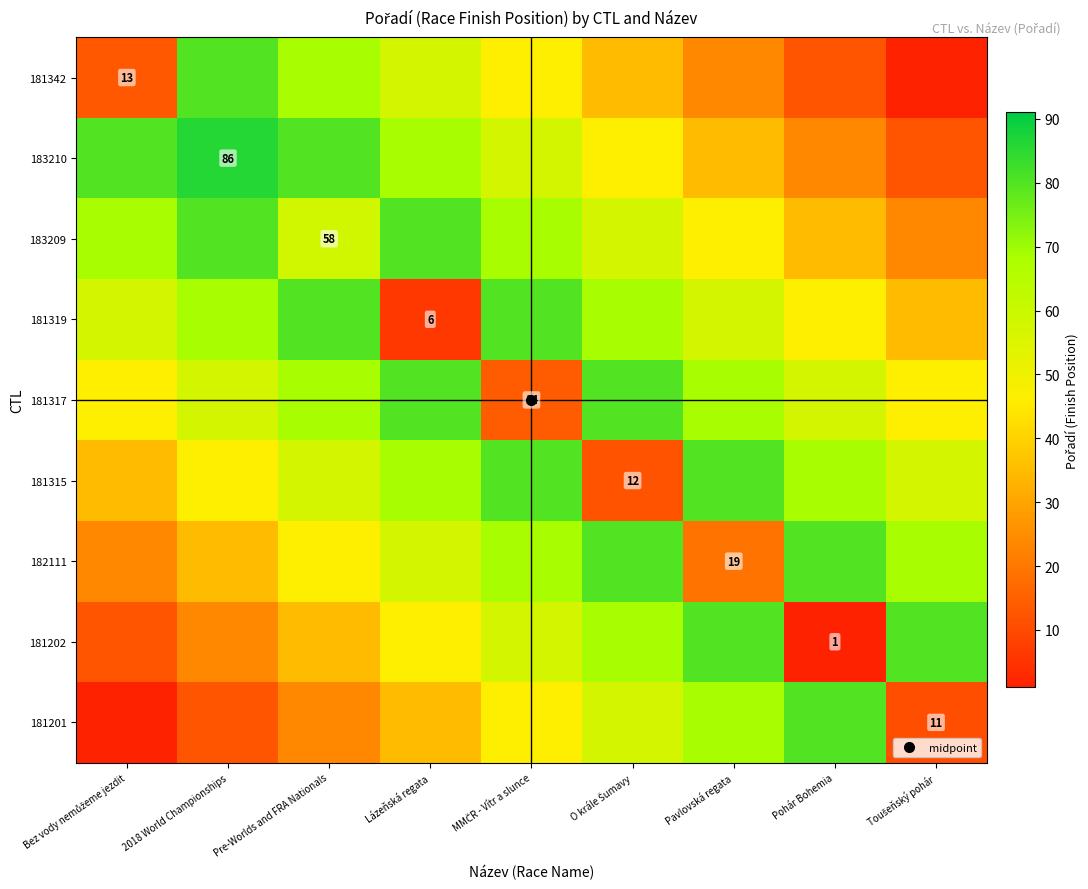

At how many categories does at least one series exceed 65?

9